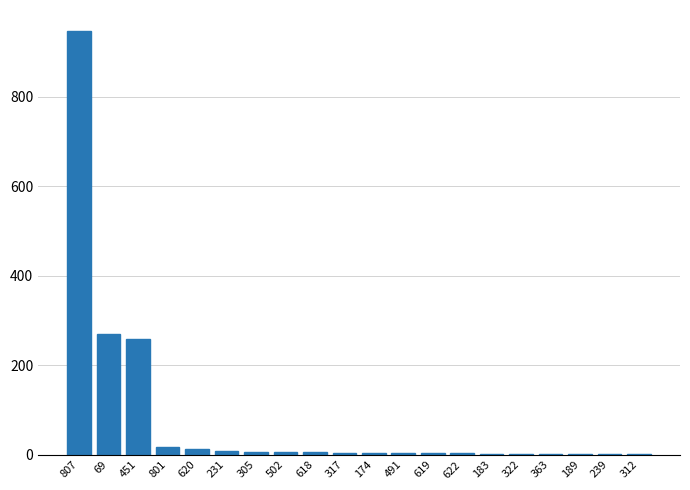

True or false: the data shows 13 at 620.

True